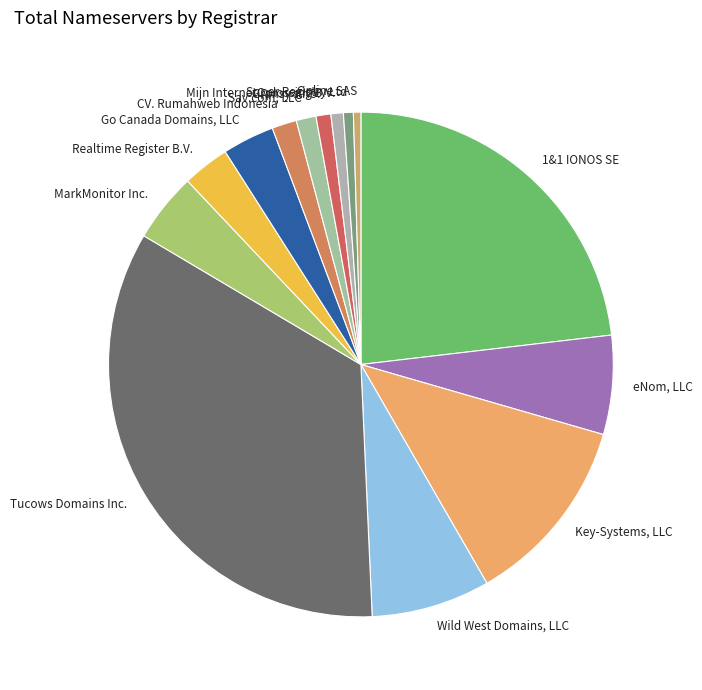

Does any single category account for the majority?

No